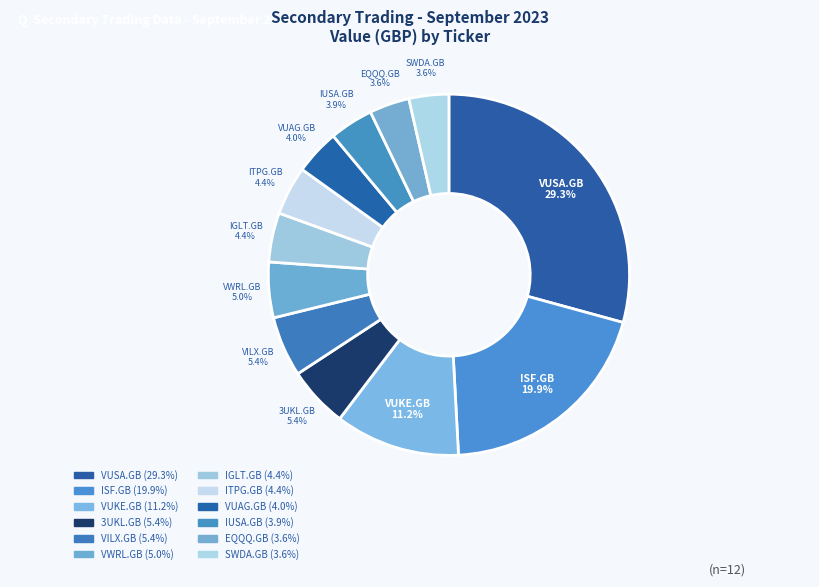

How many segments does this pie chart have?

12